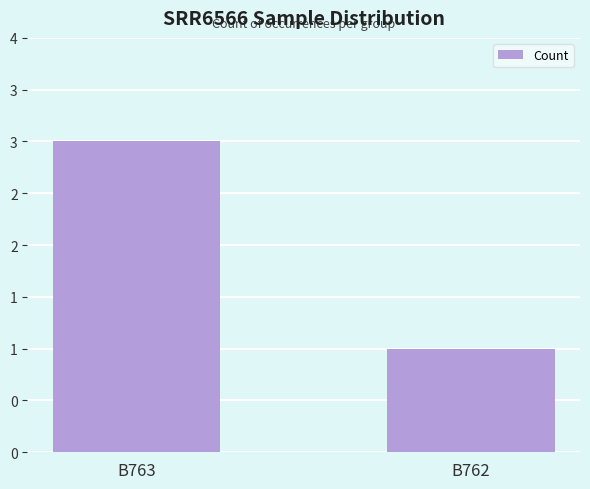

Does the chart contain any negative values?

No